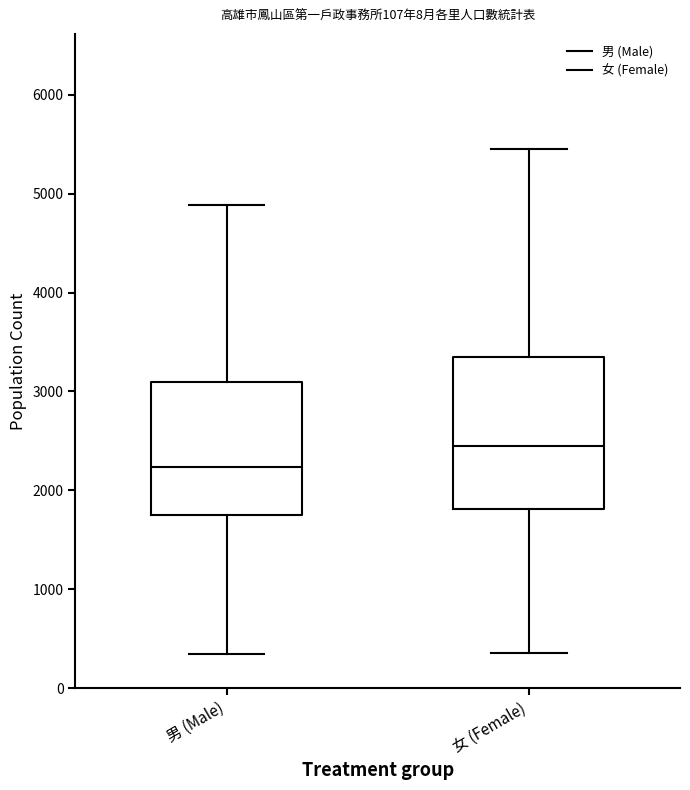

Comparing the boxes themselves (not the whiskers), which one is the tallest?

女 (Female)